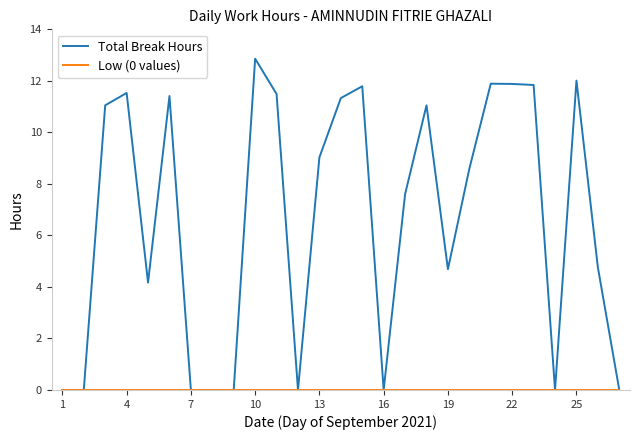

What is the greatest value displayed?

12.9